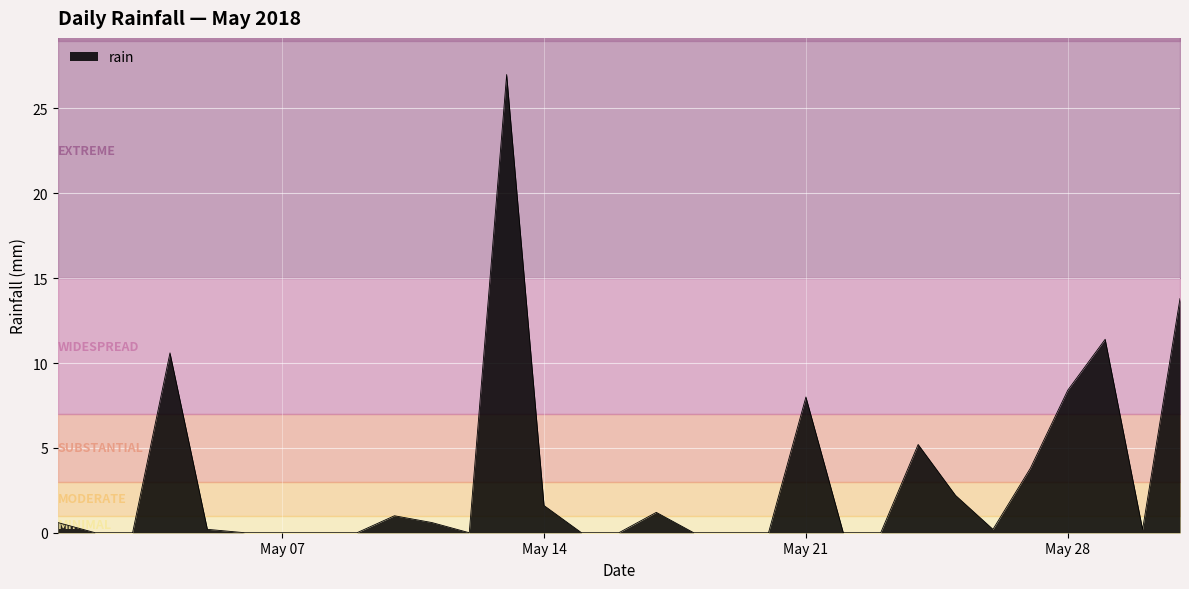

The value at 2018-05-12 is 0.0. True or false?

True